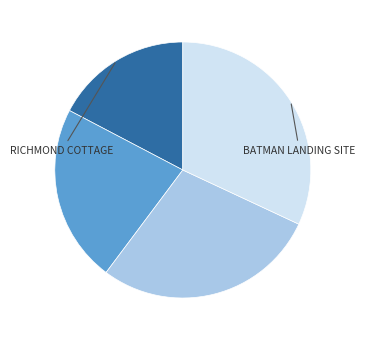

Is there any slice that represents more than half of the pie?

No